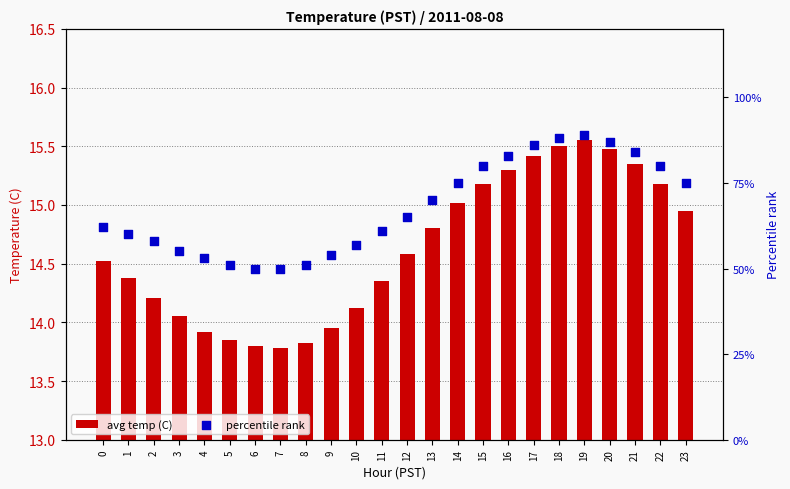

What is the total value across all series at 12?

79.6